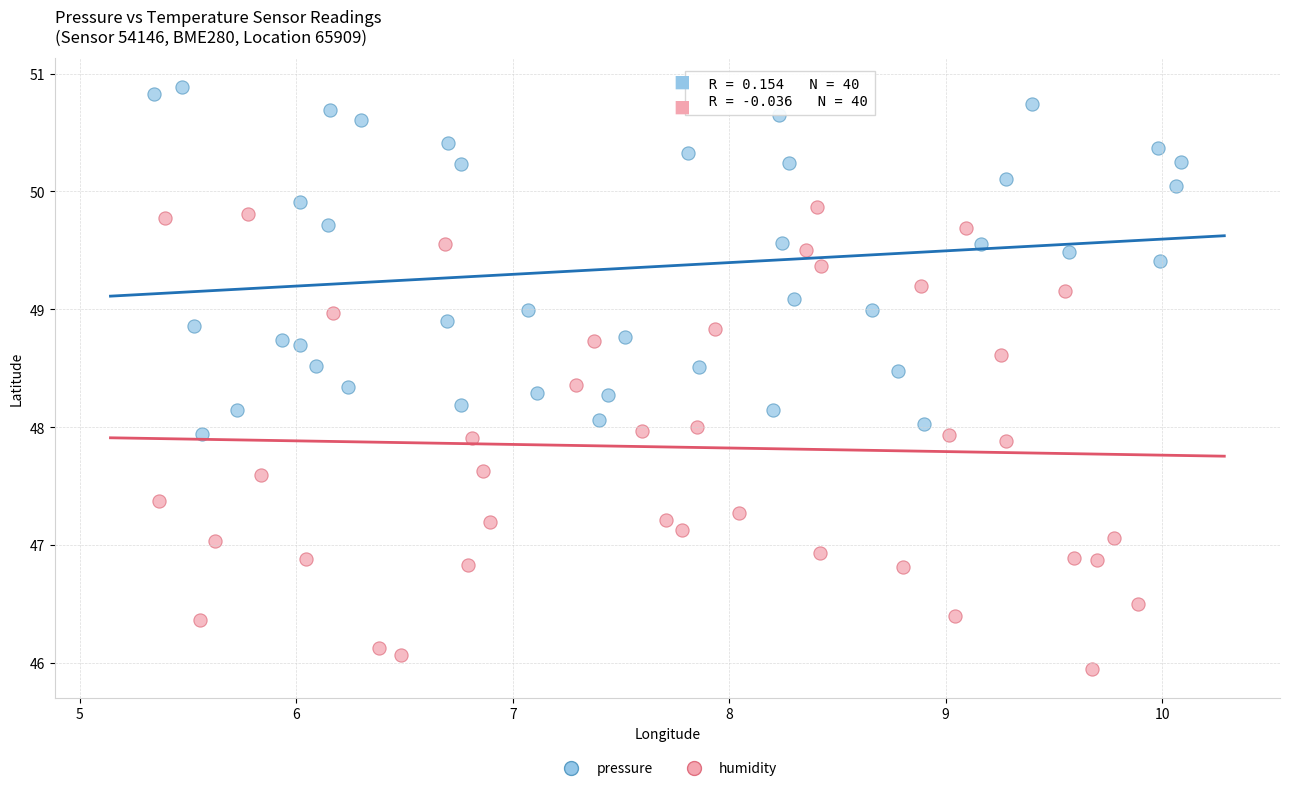

Which series has the widest spread of Y values?

humidity